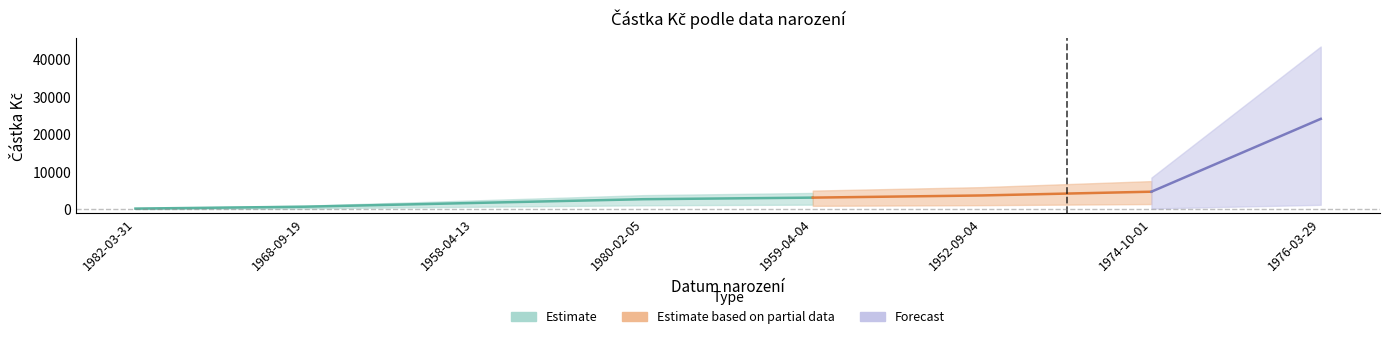

What is the label of the 7th point from the right?

1968-09-19